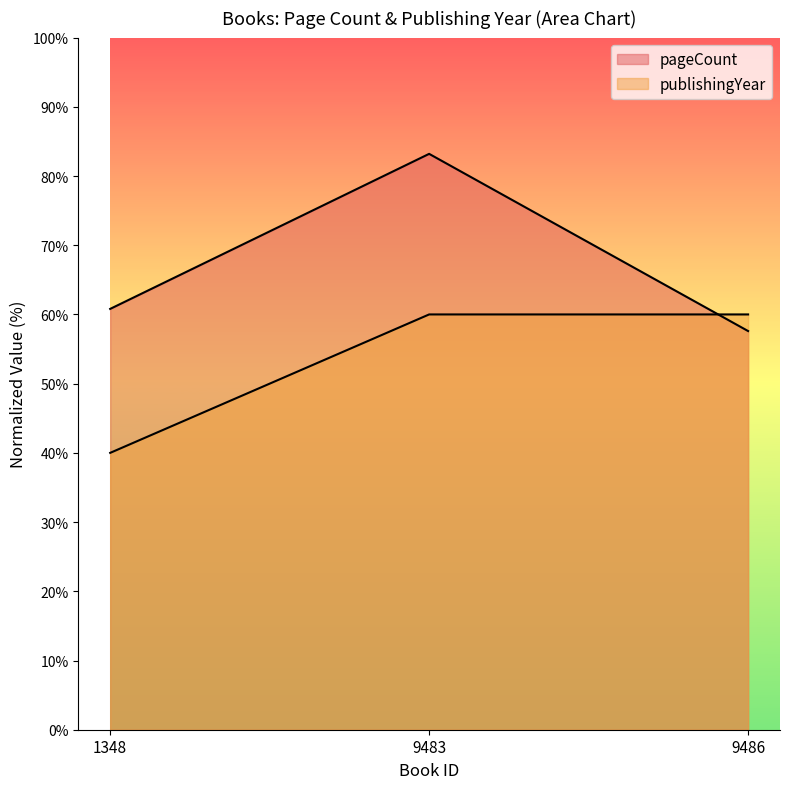

The value of pageCount at 1348 is 94.7. True or false?

False